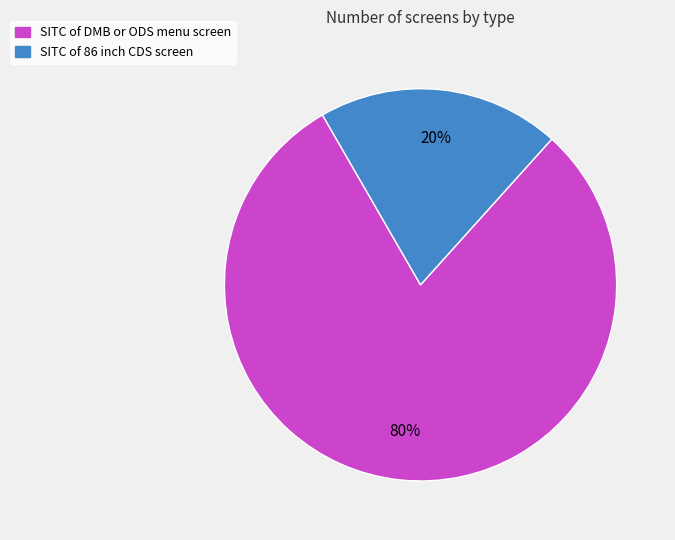

The SITC of DMB or ODS menu screen slice represents 80% of the pie. True or false?

True